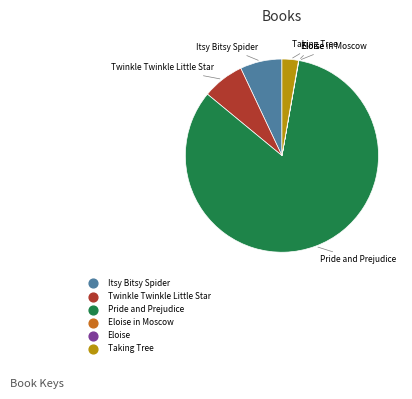

Does any single category account for the majority?

Yes